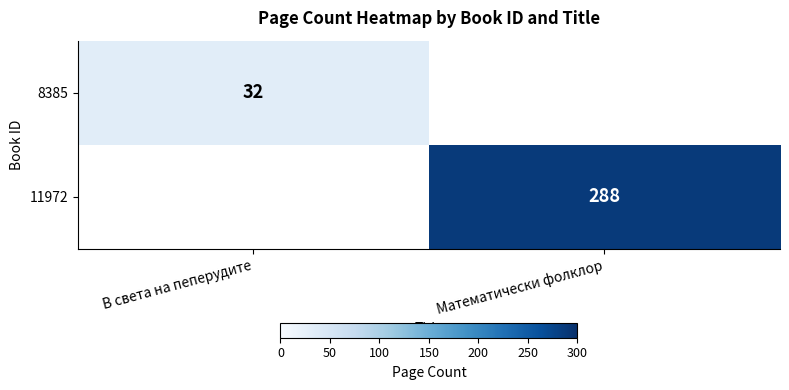

The value of 11972 at Математически фолклор is 412. True or false?

False